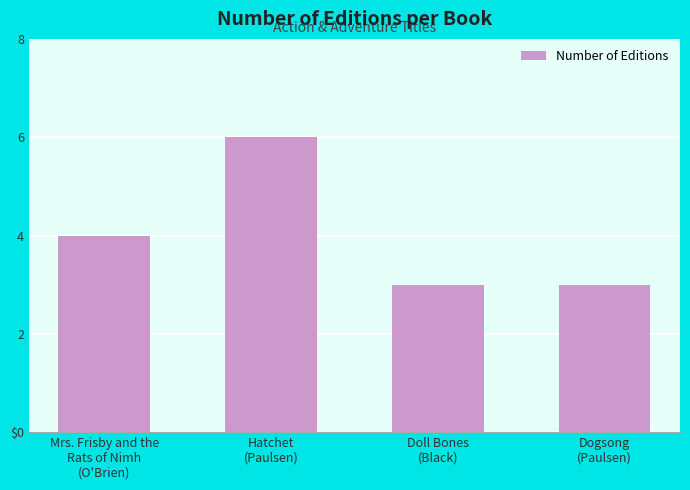

How many bars are there in total?

4